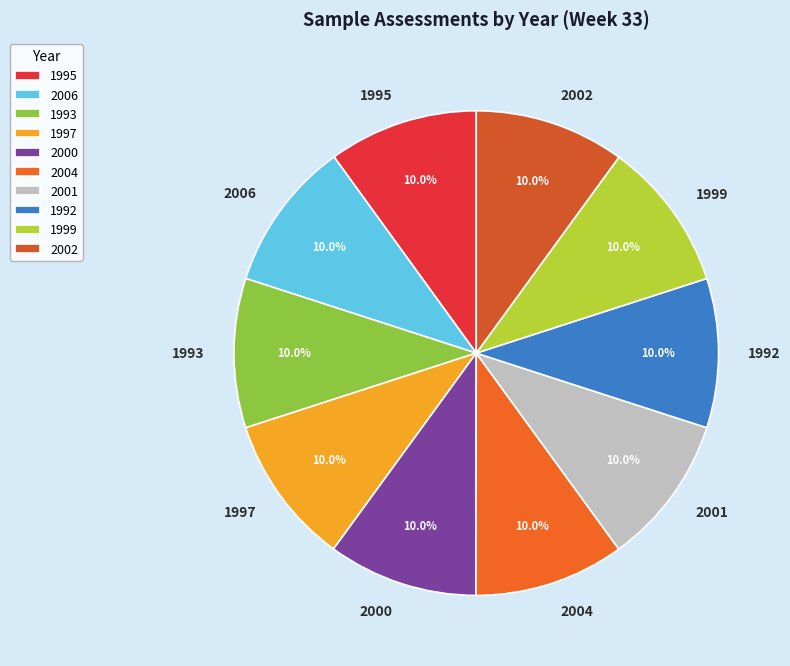

How much of the chart is everything except 1997?

90.0%